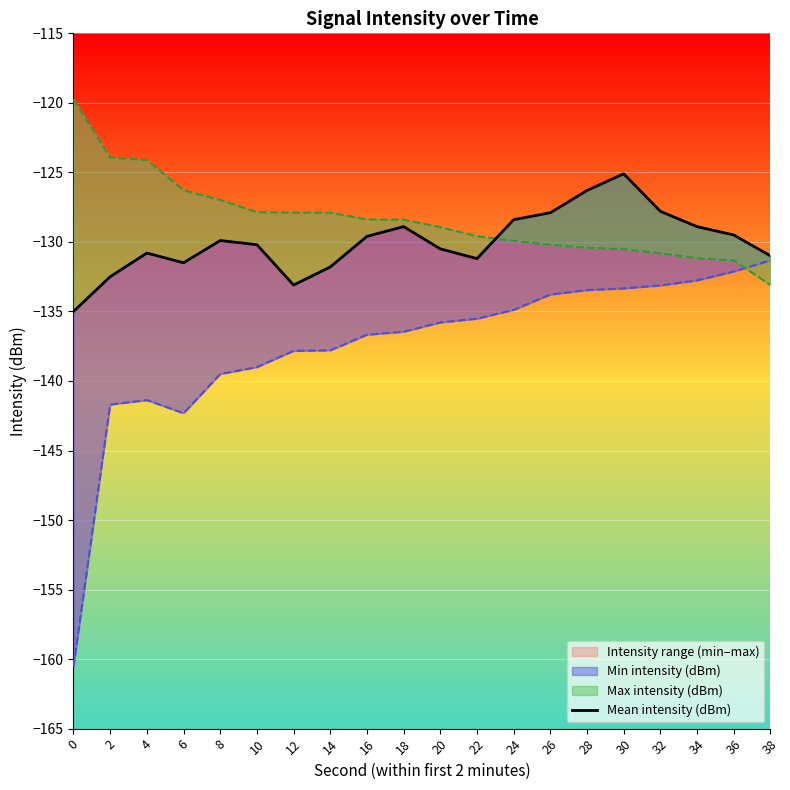

Rank the categories by value from lowest to highest.

0, 12, 2, 14, 6, 22, 38, 4, 20, 10, 8, 16, 36, 18, 34, 24, 26, 32, 28, 30